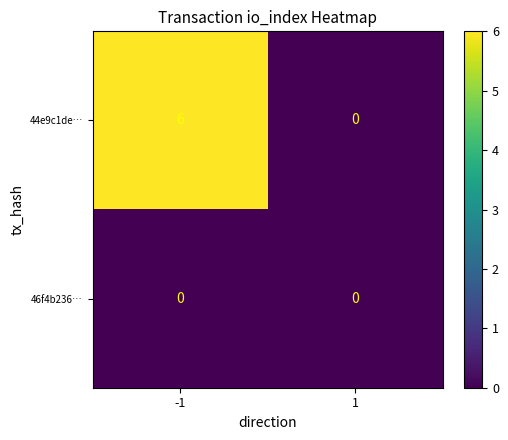

The 44e9c1de… series shows 2 at -1. True or false?

False